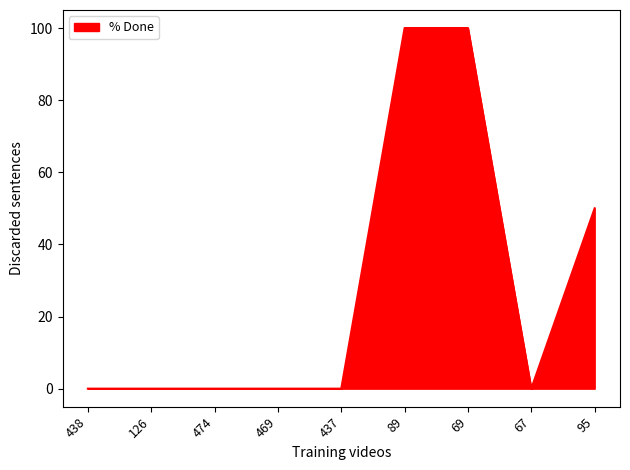

Is it true that the value at 437 is -56?

False